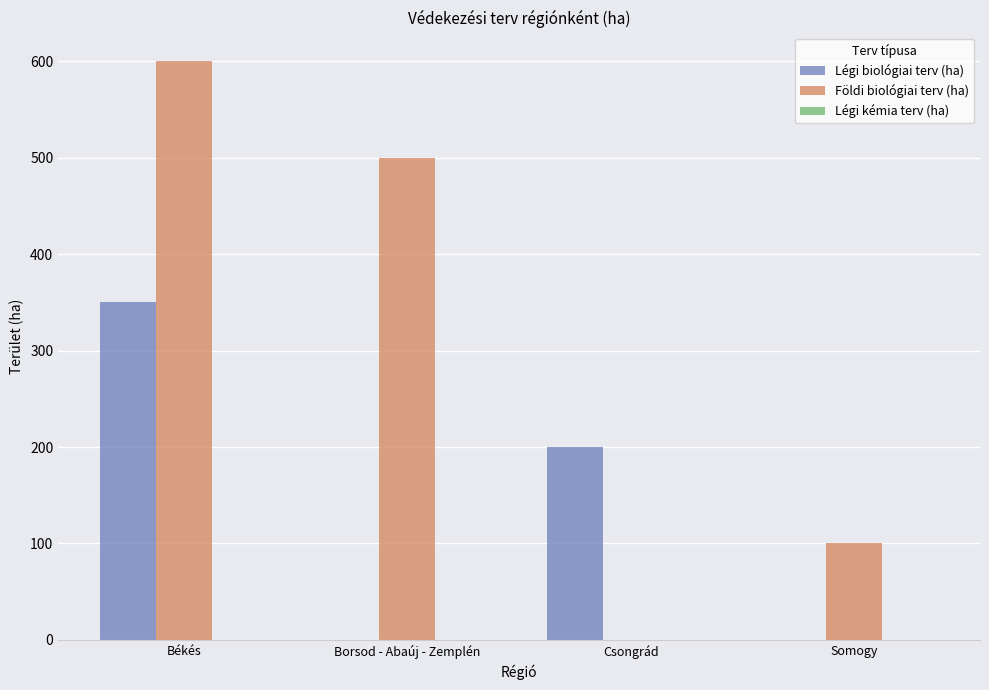

What is the greatest value displayed?

600